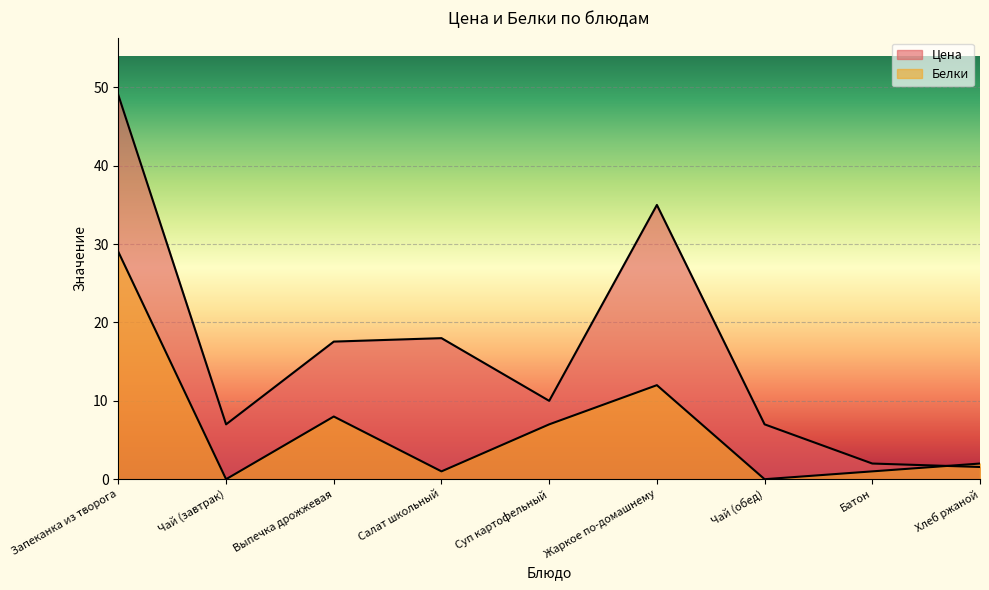

Rank the series by their average value, from lowest to highest.

Белки, Цена